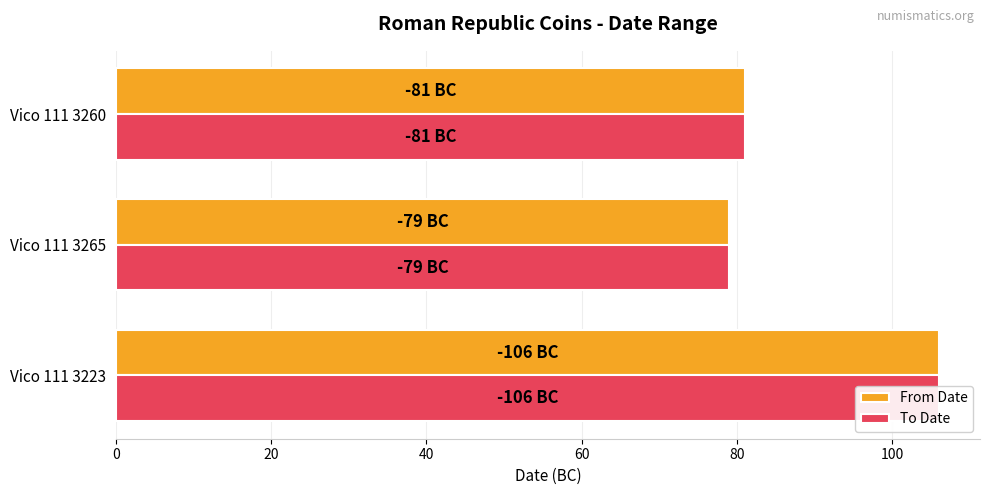

At how many categories does at least one series exceed 86?

1